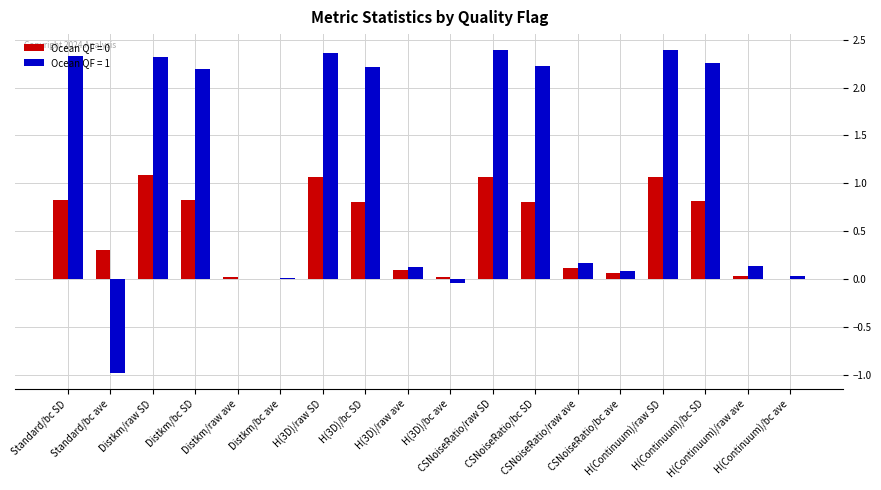

What is the sum of all Ocean QF = 0 values?

9.0